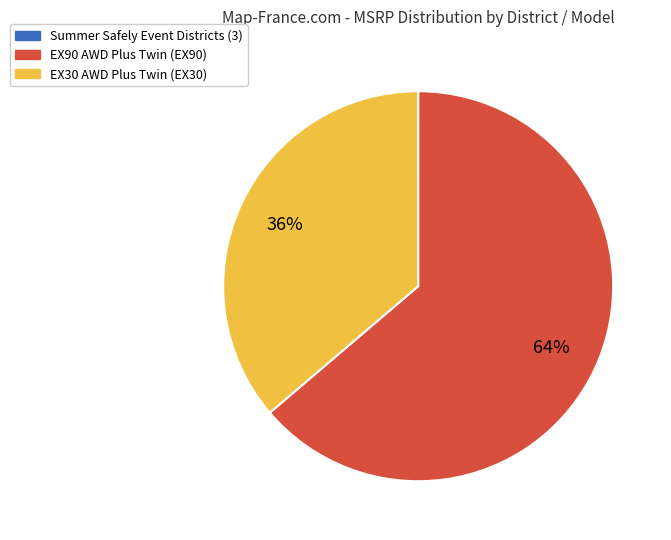

To the nearest percent, what is the average slice percentage?

33%